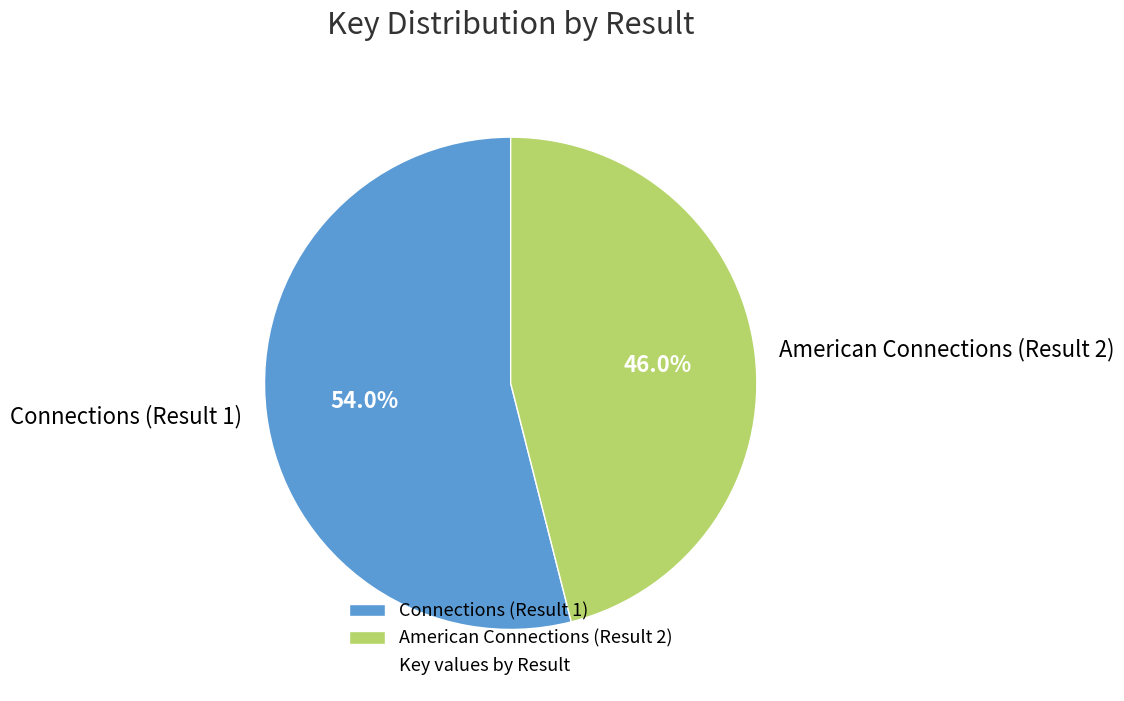

To the nearest percent, what portion does Connections (Result 1) represent?

54%